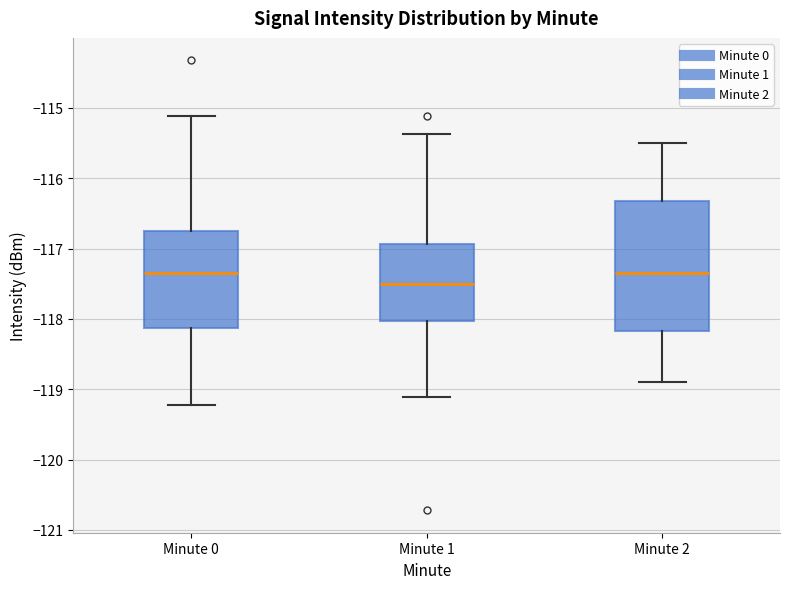

Comparing the boxes themselves (not the whiskers), which one is the tallest?

Minute 2